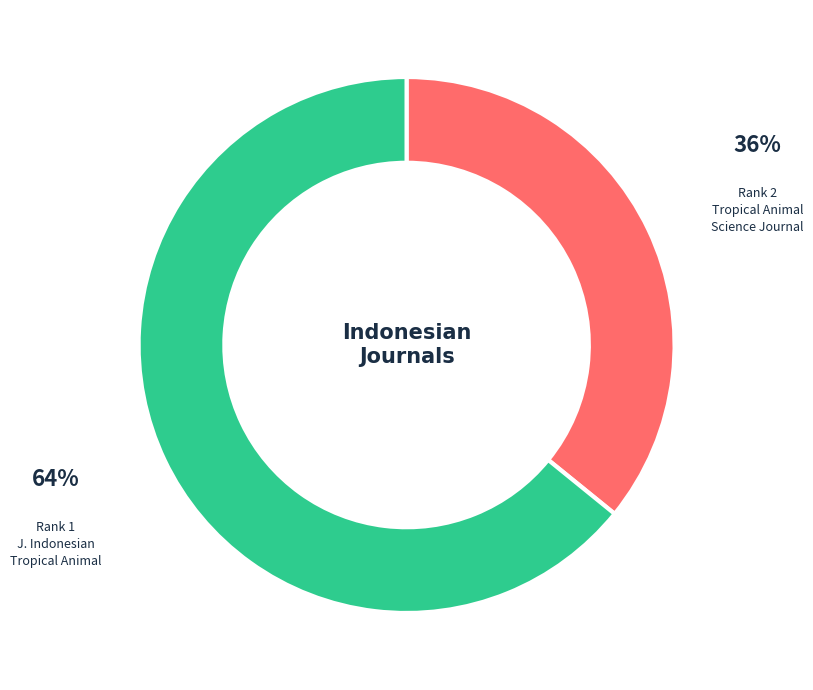

Is there a majority slice in this chart?

Yes